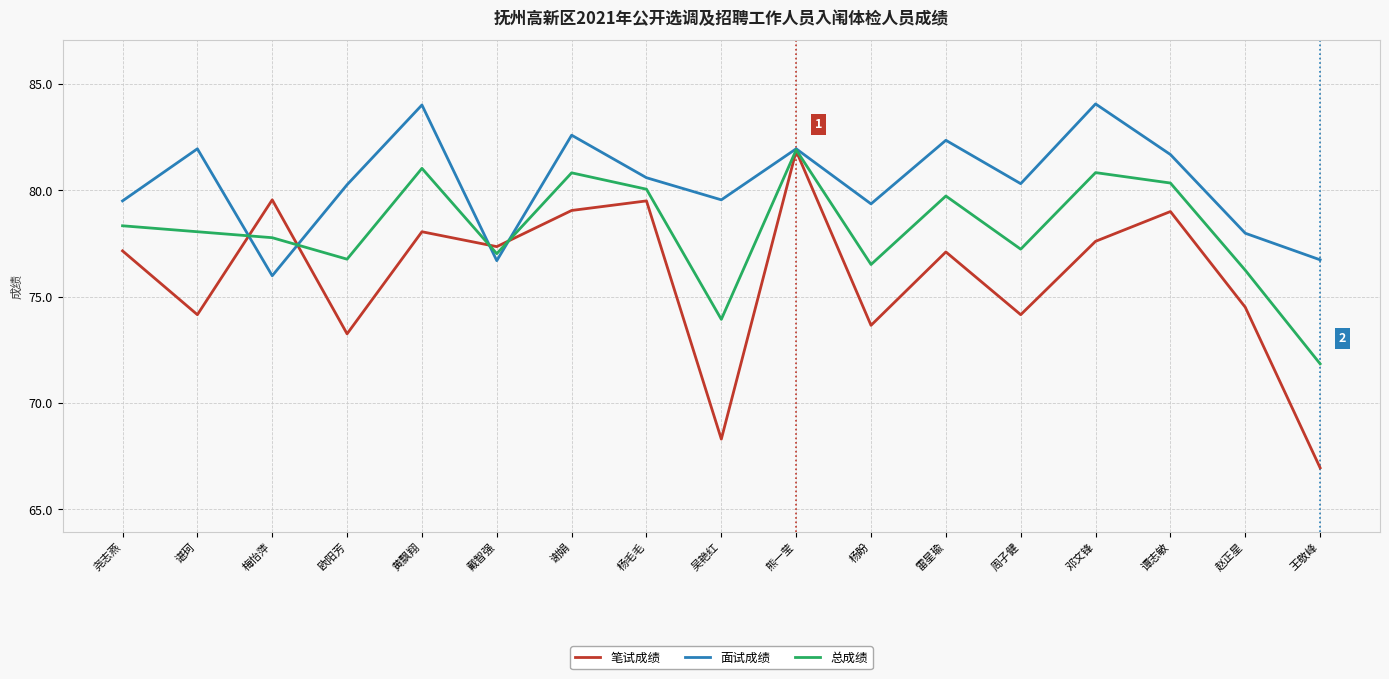

What is the average value of the 面试成绩 series?

80.3